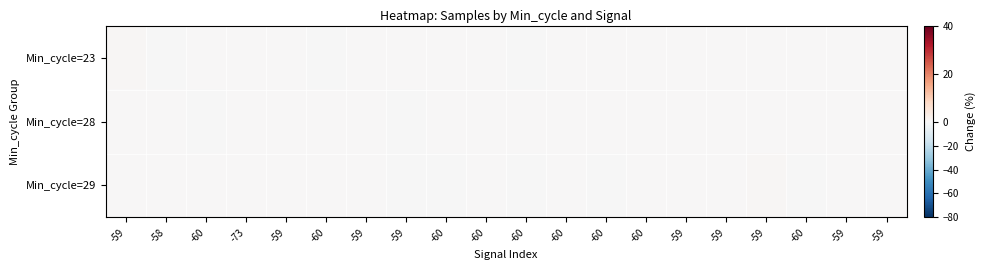

Reading right to left, extract all data points from this chart.

Min_cycle=23: -59=0.0	-59=0.0	-60=0.0	-59=0.0	-59=0.0	-59=0.0	-60=0.0	-60=0.0	-60=0.0	-60=-0.3	-60=0.0	-60=0.0	-59=0.0	-59=0.0	-60=-0.3	-59=0.0	-73=0.0	-60=0.1	-58=-0.2	-59=0.5
Min_cycle=28: -59=0.0	-59=0.0	-60=0.0	-59=0.0	-59=0.0	-59=0.0	-60=0.0	-60=0.0	-60=0.0	-60=0.0	-60=0.1	-60=0.0	-59=-0.3	-59=0.0	-60=0.0	-59=0.0	-73=0.0	-60=-0.3	-58=0.0	-59=0.0
Min_cycle=29: -59=0.0	-59=0.1	-60=-0.3	-59=0.5	-59=0.0	-59=0.0	-60=0.0	-60=-0.0	-60=0.0	-60=-0.3	-60=0.0	-60=-0.0	-59=-0.0	-59=0.0	-60=0.0	-59=0.0	-73=0.0	-60=0.0	-58=0.0	-59=0.0